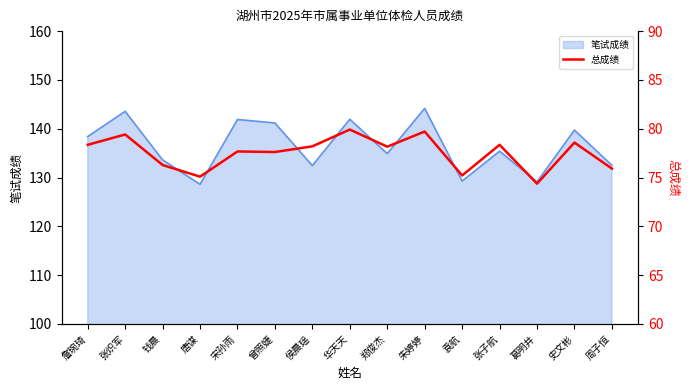

Where is the first local minimum?

唐谋